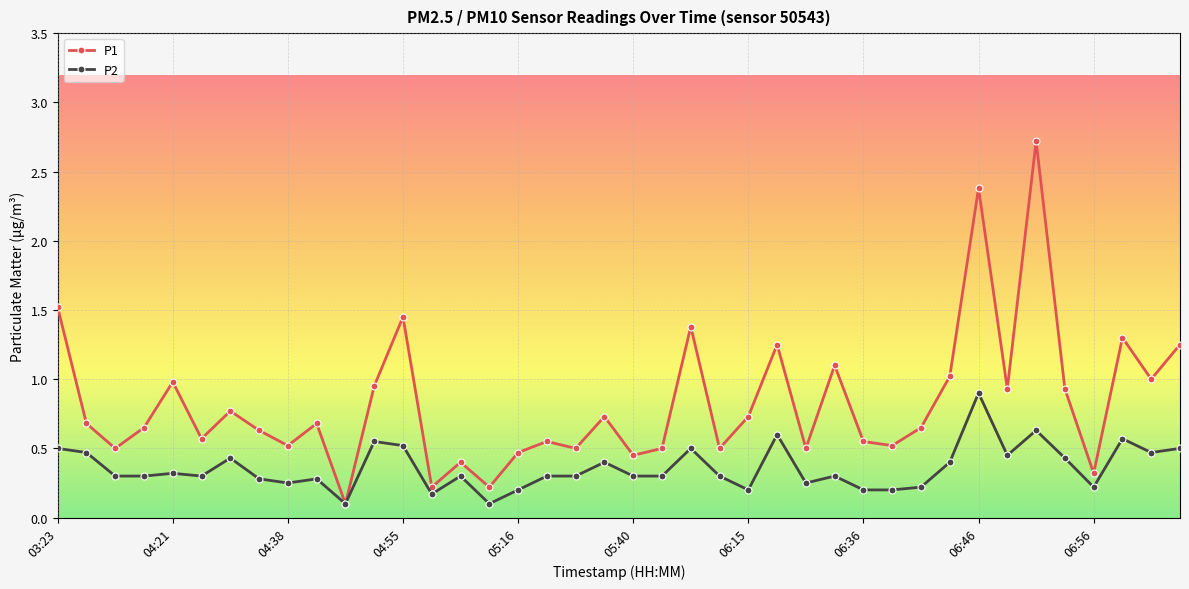

True or false: P1 has more than 1 interior local peaks.

True